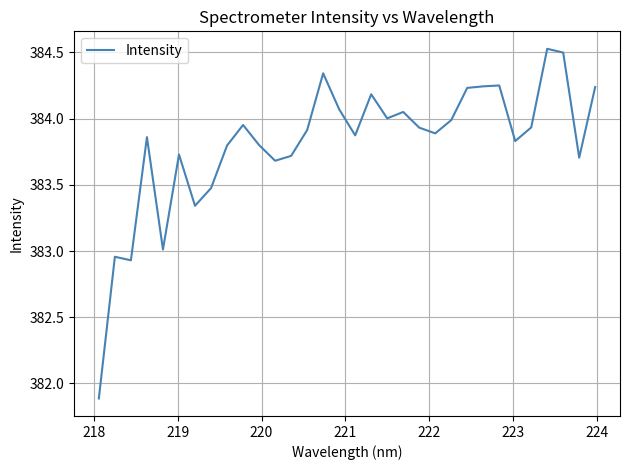

What is the greatest value displayed?

384.5